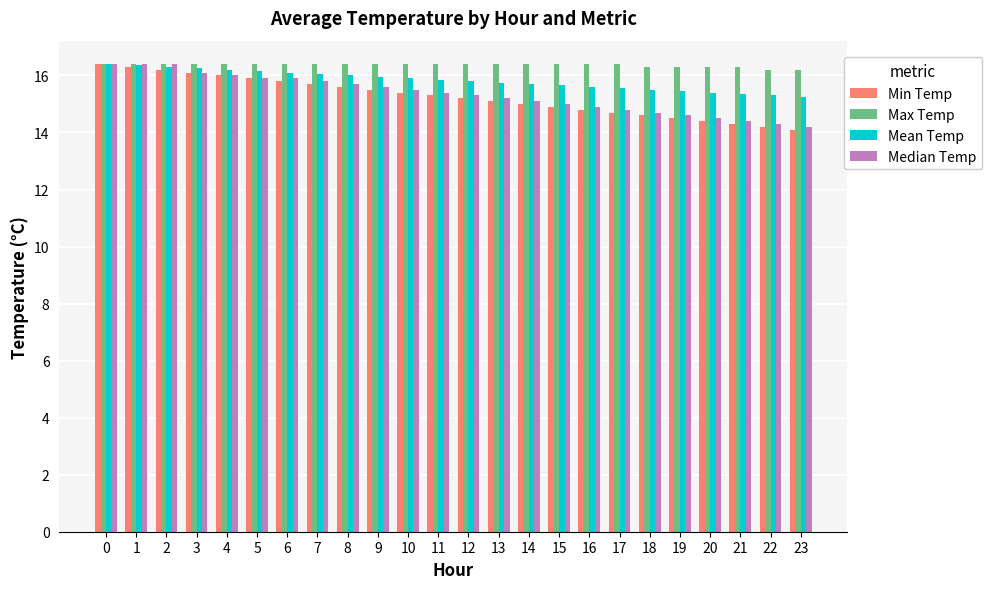

What is the average value of the Median Temp series?

15.3